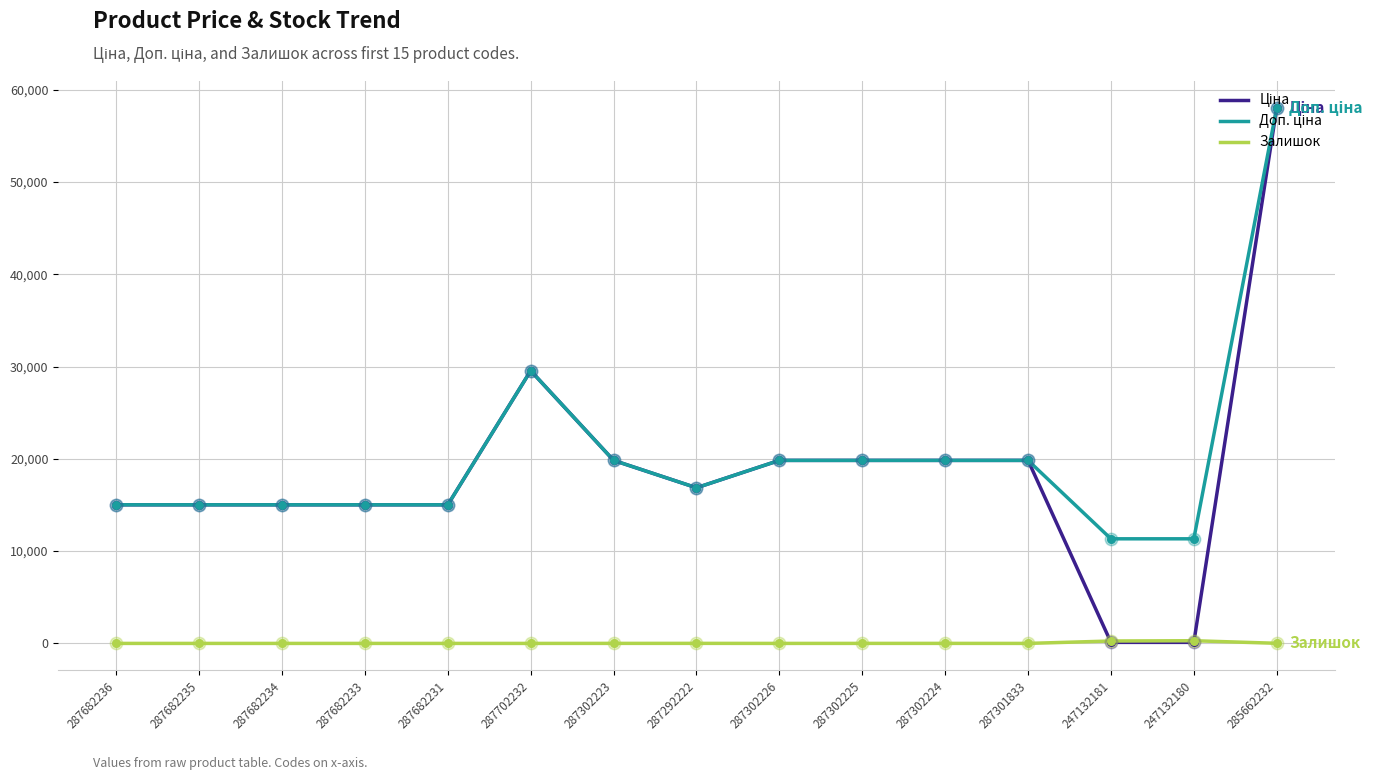

At how many categories does at least one series exceed 17942?

7